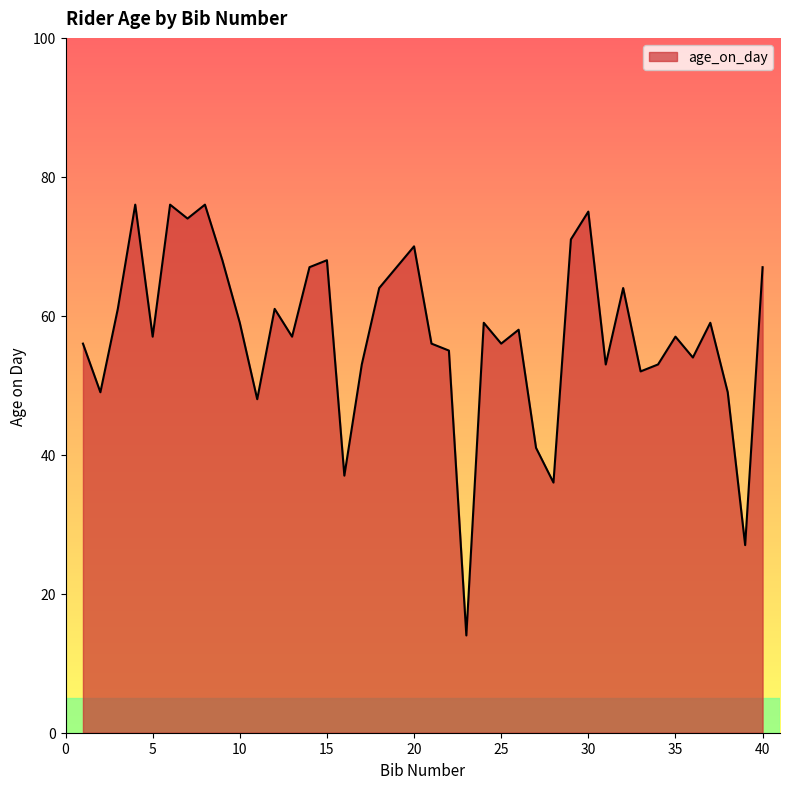

What is the difference between the maximum and minimum values?

62